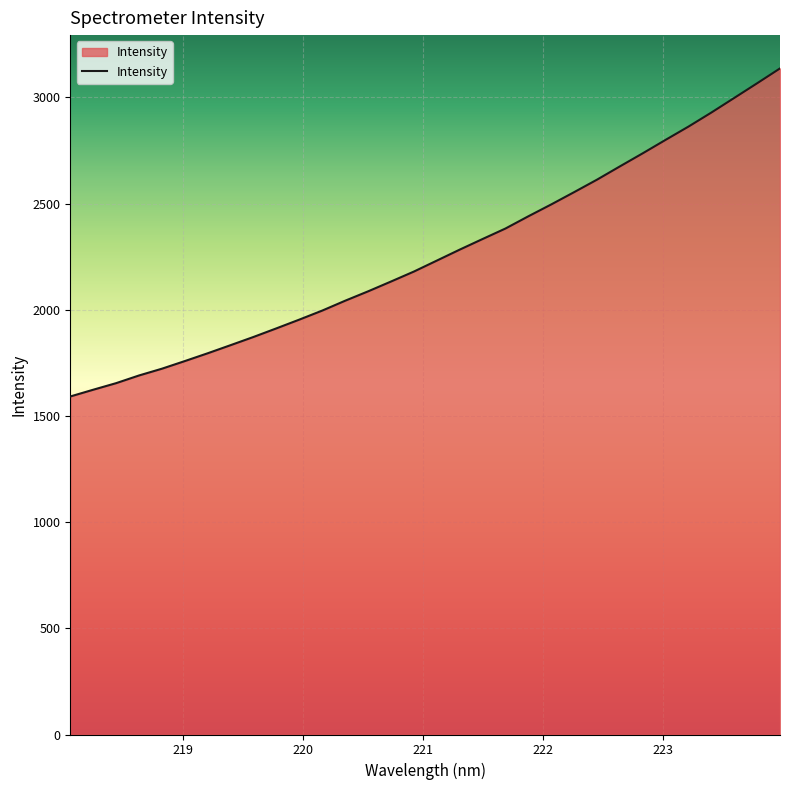

What is the difference between the maximum and minimum values?

1544.9